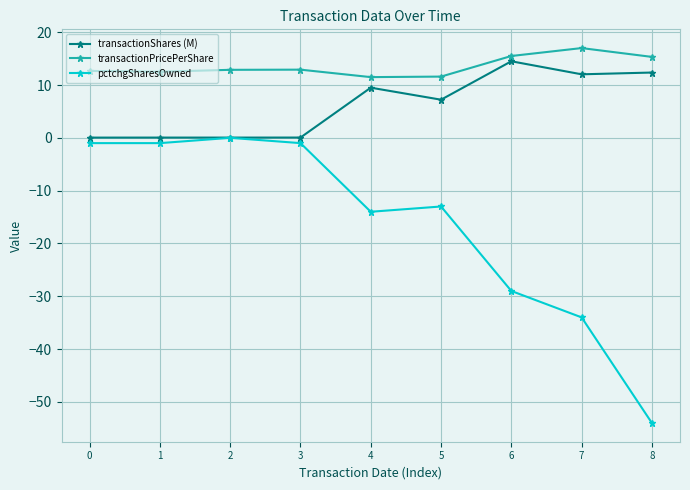

Which series changed the most between 0 and 4?

pctchgSharesOwned